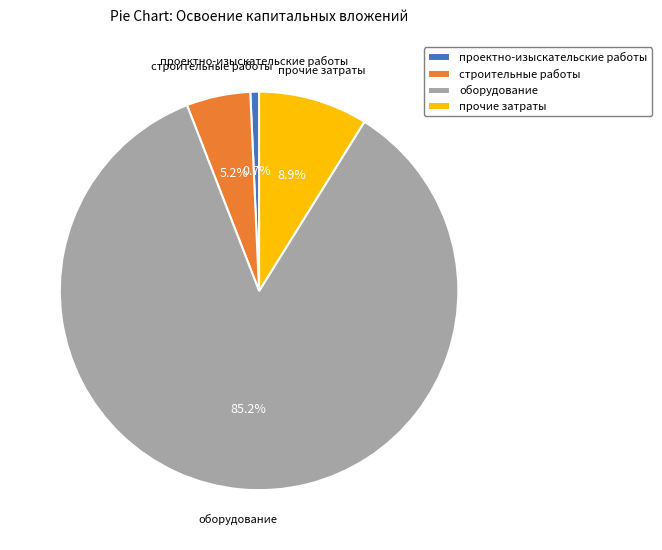

How many segments does this pie chart have?

4